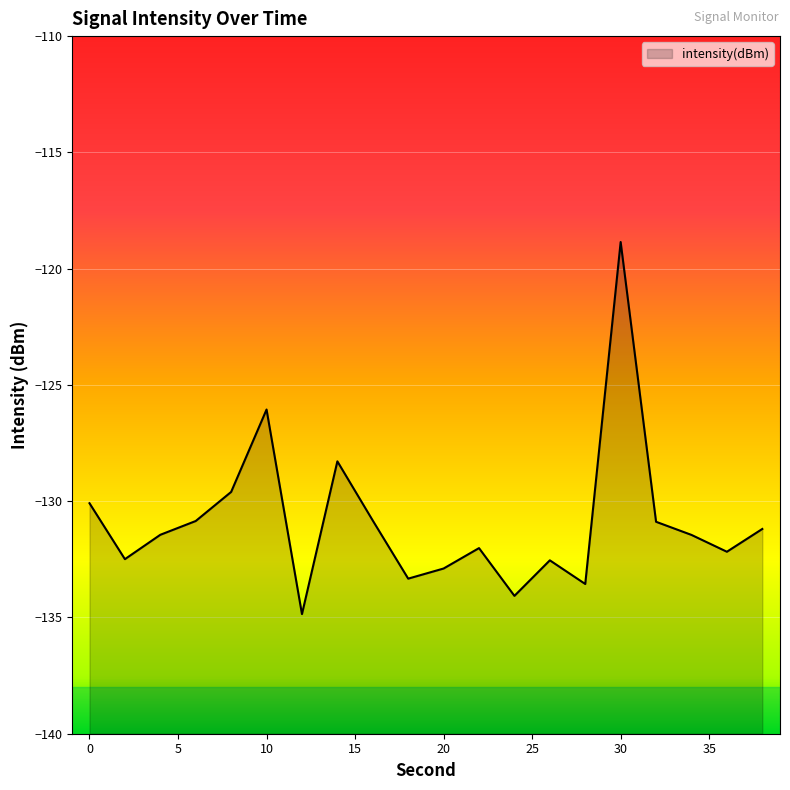

Reading right to left, transcribe all the data shown in this chart.

-131.2	-132.2	-131.5	-130.9	-118.9	-133.6	-132.5	-134.1	-132.0	-132.9	-133.3	-130.8	-128.3	-134.9	-126.1	-129.6	-130.9	-131.4	-132.5	-130.1